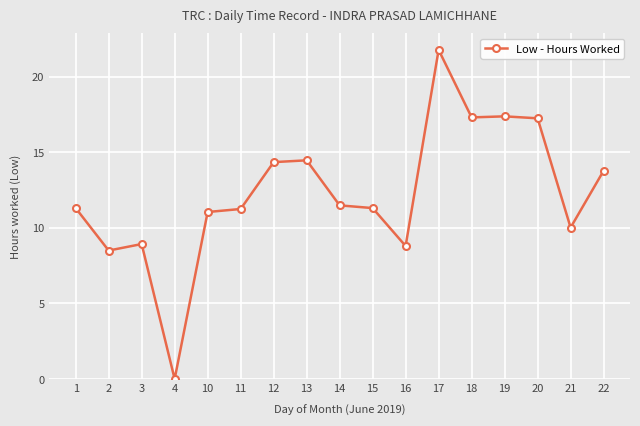

What is the maximum value shown in the chart?

21.8